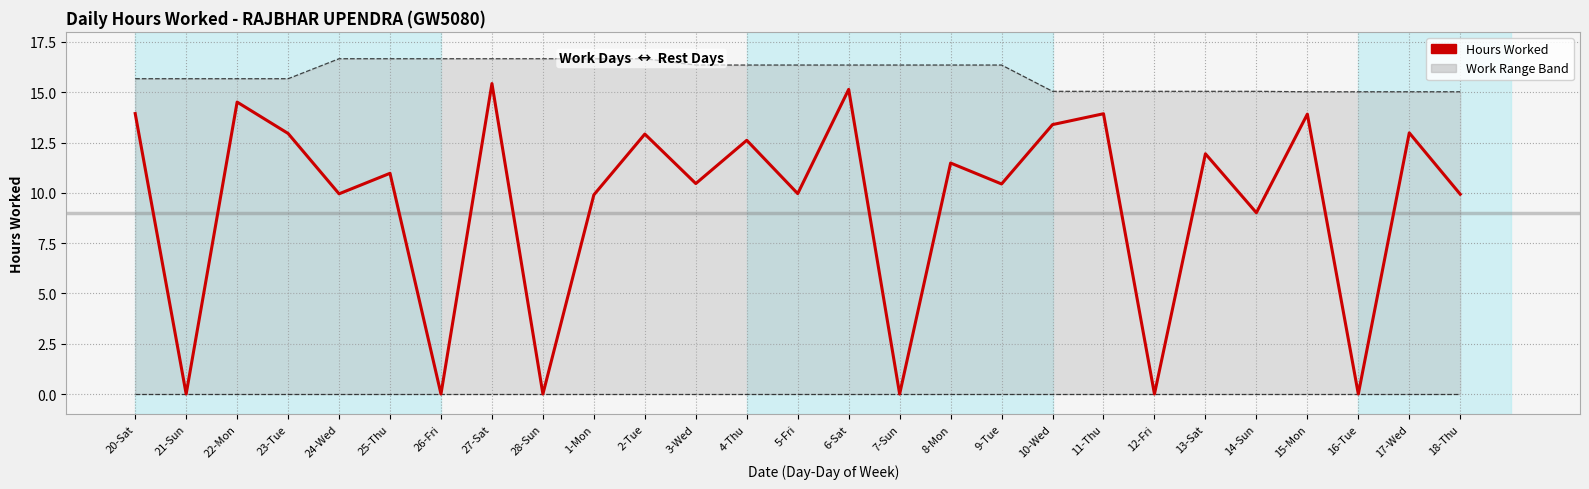

Count the number of categories in the chart.

27